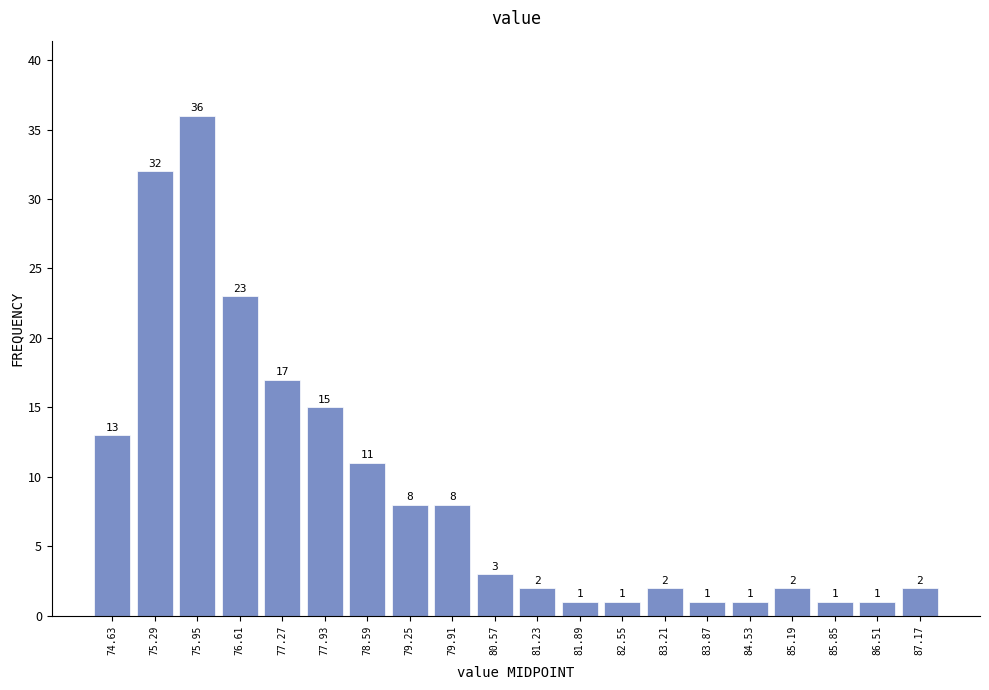

How tall is the bar that spans 75.62 to 76.28 on the x-axis? The bar edges are not printed on the chart, so give them approximately, as read against the axis.

36